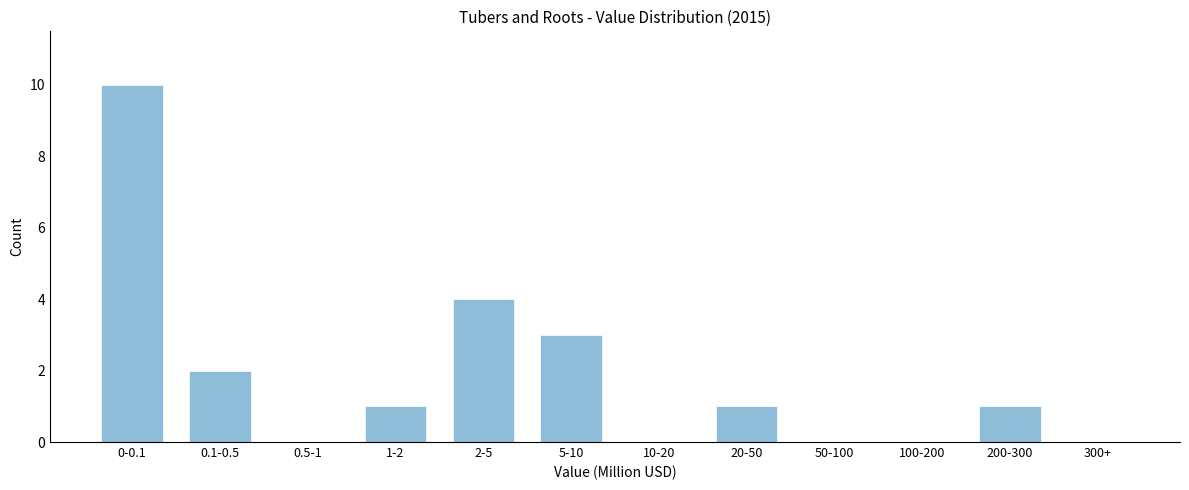

Reading left to right, transcribe all the data shown in this chart.

0-0.1=10	0.1-0.5=2	0.5-1=0	1-2=1	2-5=4	5-10=3	10-20=0	20-50=1	50-100=0	100-200=0	200-300=1	300+=0